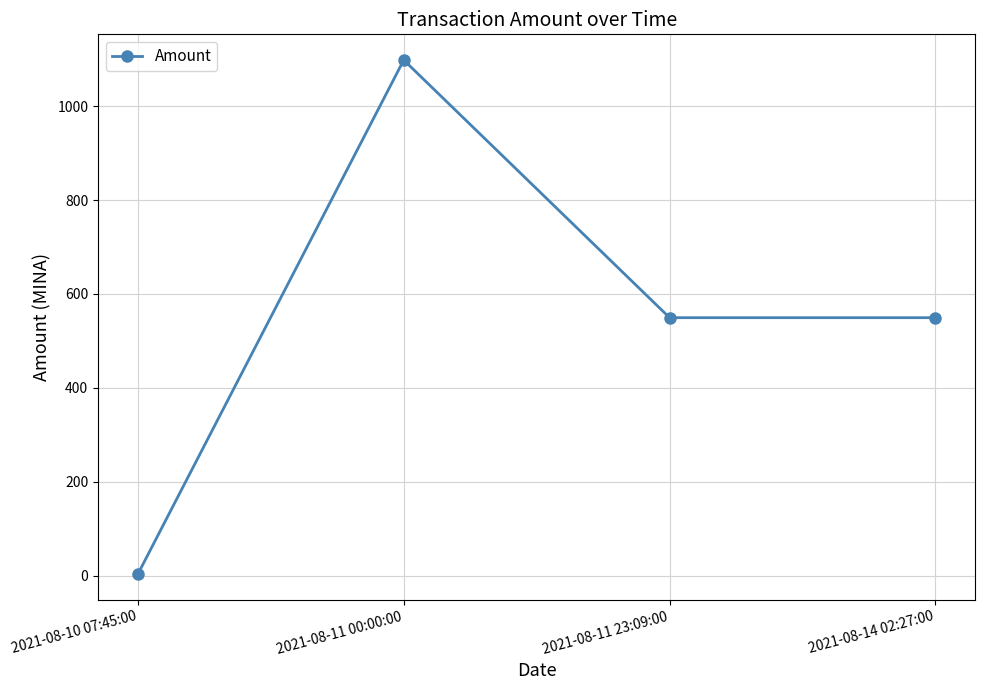

True or false: the data shows 334.8 at 2021-08-11 23:09:00.

False